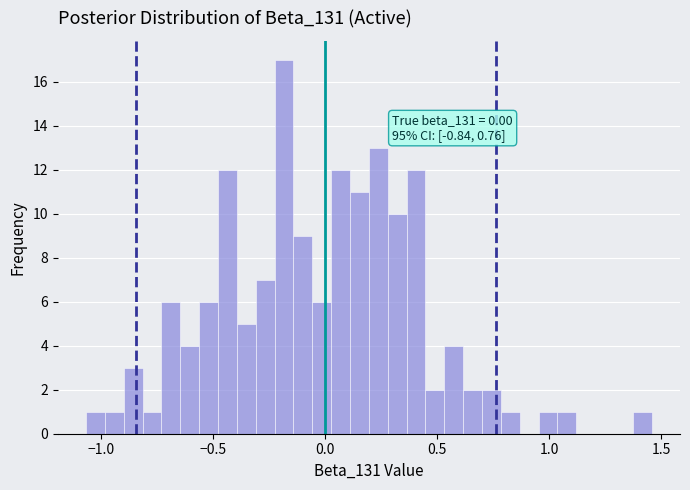

Read against the x-axis, roughly where is the centre of the tallest bar?

-0.20